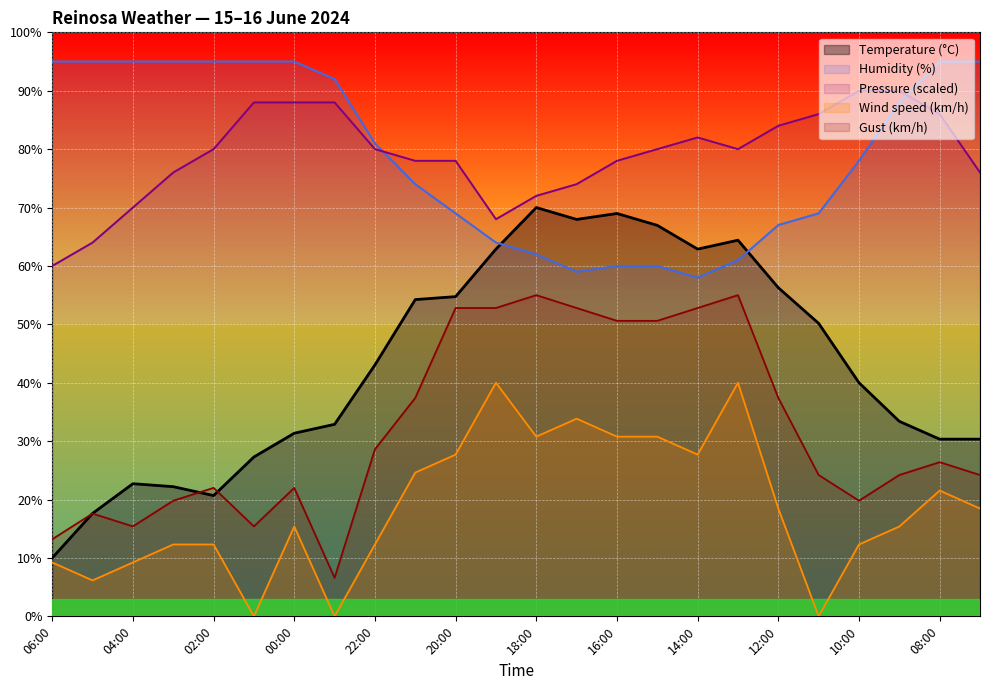

Reading left to right, transcribe all the data shown in this chart.

Temperature (°C): 10.0	17.6	22.7	22.2	20.7	27.3	31.4	32.9	43.1	54.2	54.7	62.9	70.0	68.0	69.0	66.9	62.9	64.4	56.3	50.2	40.0	33.4	30.3	30.3
Humidity (%): 95.0	95.0	95.0	95.0	95.0	95.0	95.0	92.0	81.0	74.0	69.0	64.0	62.0	59.0	60.0	60.0	58.0	61.0	67.0	69.0	78.0	88.0	95.0	95.0
Pressure (hPa) offset: 60.0	64.0	70.0	76.0	80.0	88.0	88.0	88.0	80.0	78.0	78.0	68.0	72.0	74.0	78.0	80.0	82.0	80.0	84.0	86.0	90.0	90.0	86.0	76.0
Wind speed (km/h): 9.2	6.2	9.2	12.3	12.3	0.0	15.4	0.0	12.3	24.6	27.7	40.0	30.8	33.8	30.8	30.8	27.7	40.0	18.5	0.0	12.3	15.4	21.5	18.5
Gust (km/h): 13.2	17.6	15.4	19.8	22.0	15.4	22.0	6.6	28.6	37.4	52.8	52.8	55.0	52.8	50.6	50.6	52.8	55.0	37.4	24.2	19.8	24.2	26.4	24.2